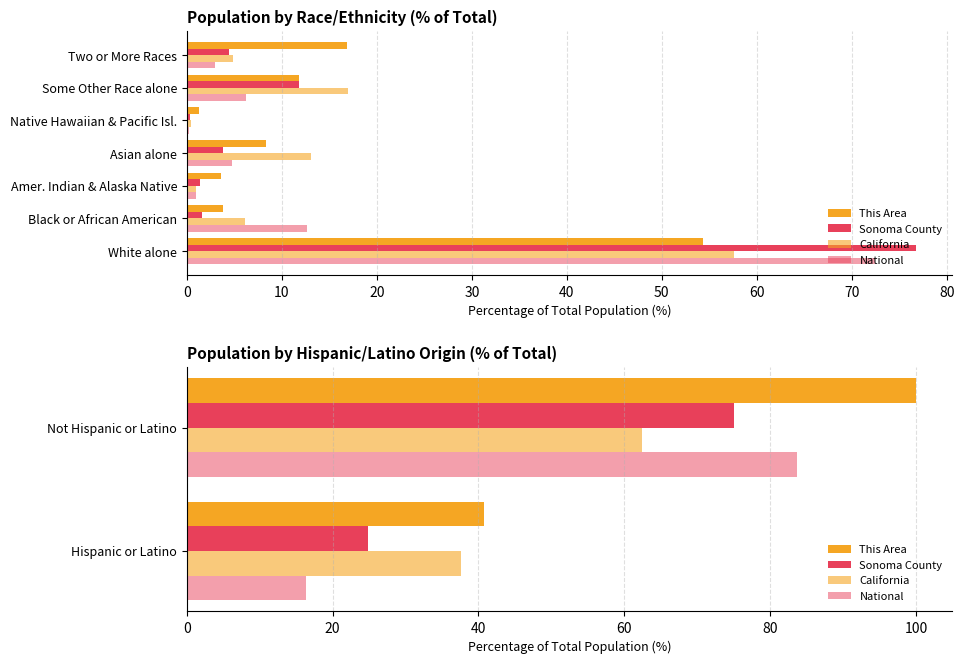

What is the difference between the maximum and minimum values in the National series?

67.3